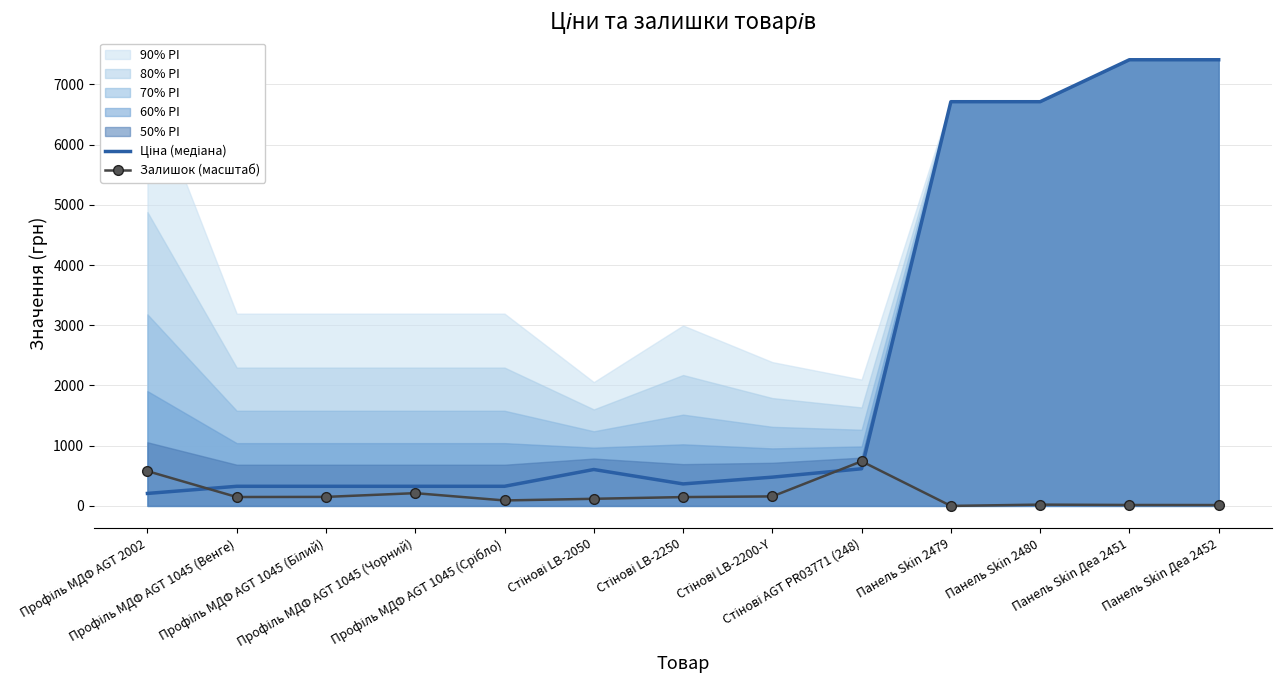

Where is Ціна (медіана) nearest to the value 3808?

Панель Skin 2479